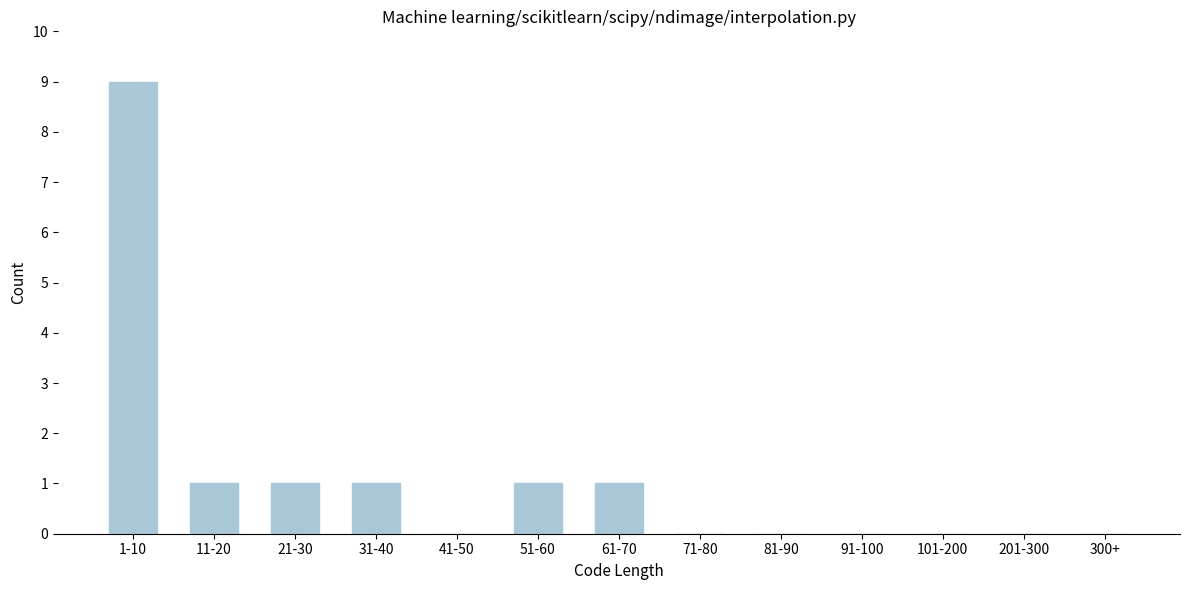

Reading left to right, what are all the values shown in this chart?

1-10=9	11-20=1	21-30=1	31-40=1	41-50=0	51-60=1	61-70=1	71-80=0	81-90=0	91-100=0	101-200=0	201-300=0	300+=0